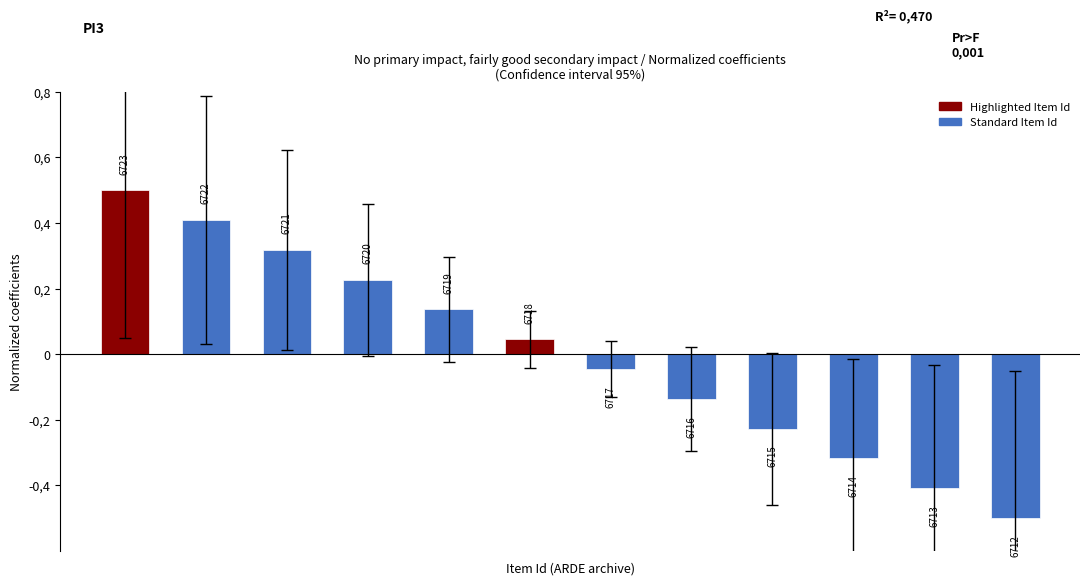

Reading left to right, transcribe all the data shown in this chart.

0.5	0.4	0.3	0.2	0.1	0.0	-0.0	-0.1	-0.2	-0.3	-0.4	-0.5